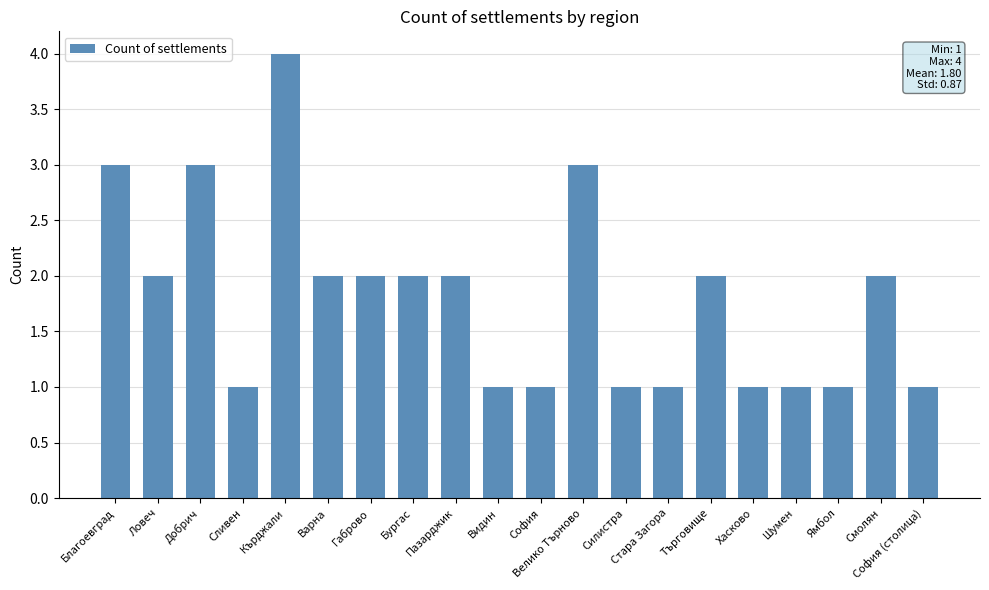

What is the difference between the maximum and minimum values?

3